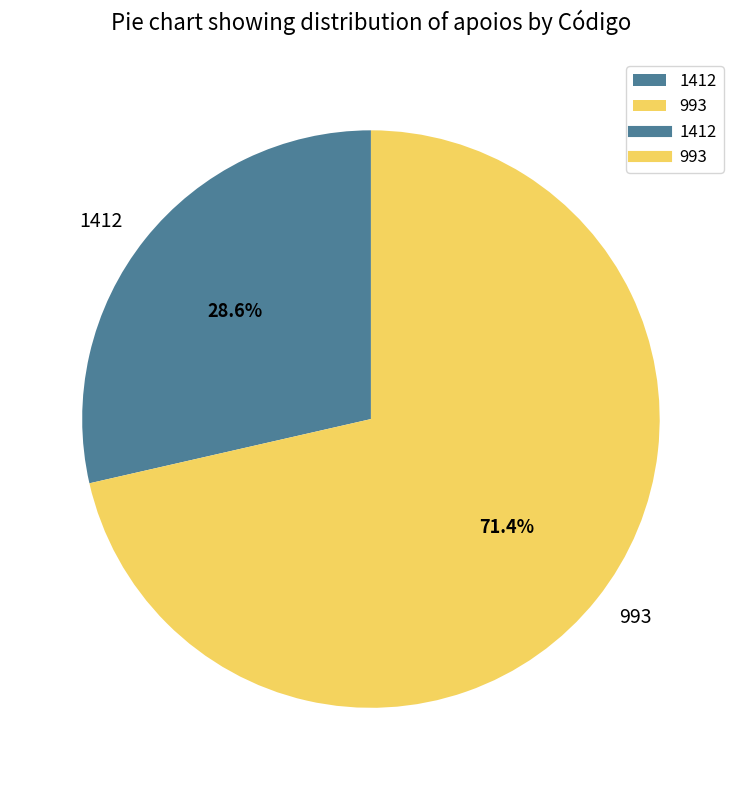

To the nearest percent, what is the combined percentage of 1412 and 993?

100%